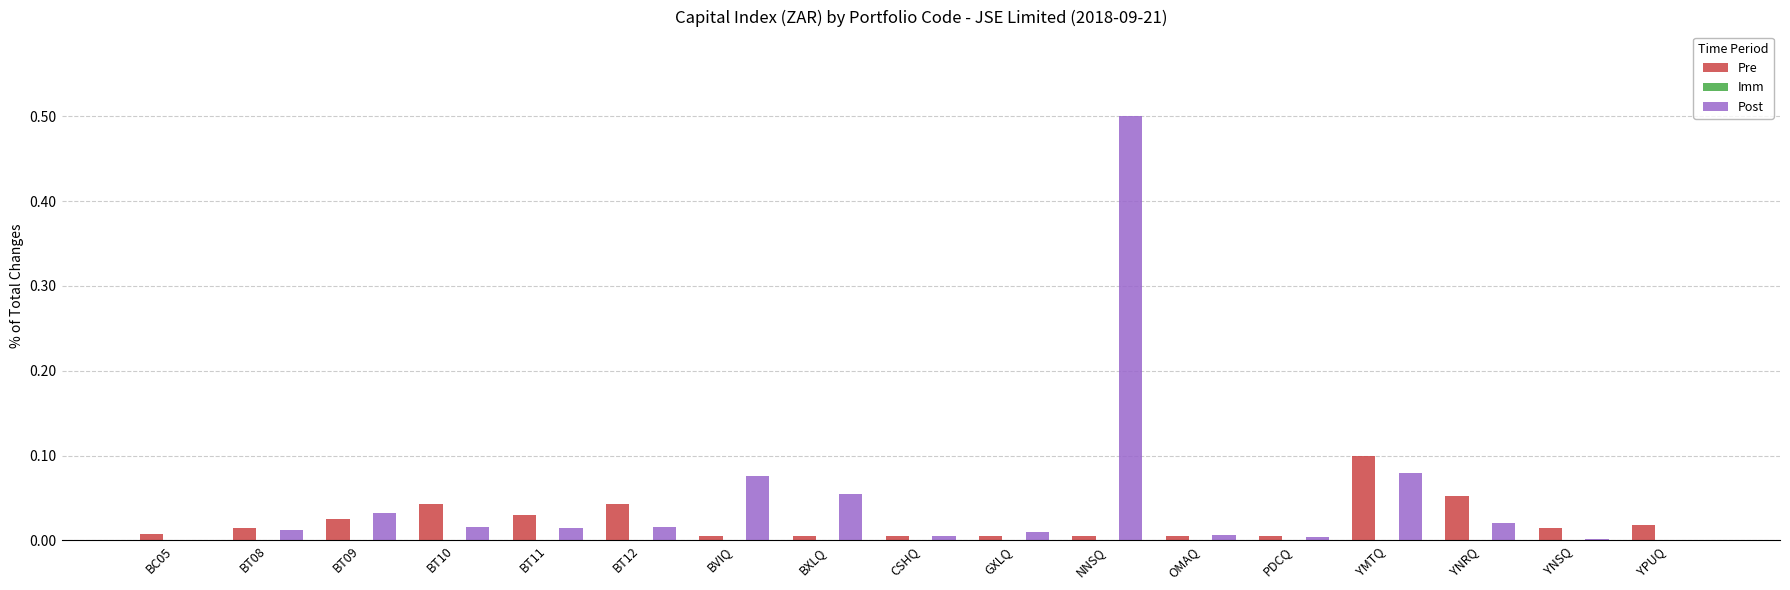

What is the maximum value shown in the chart?

0.5